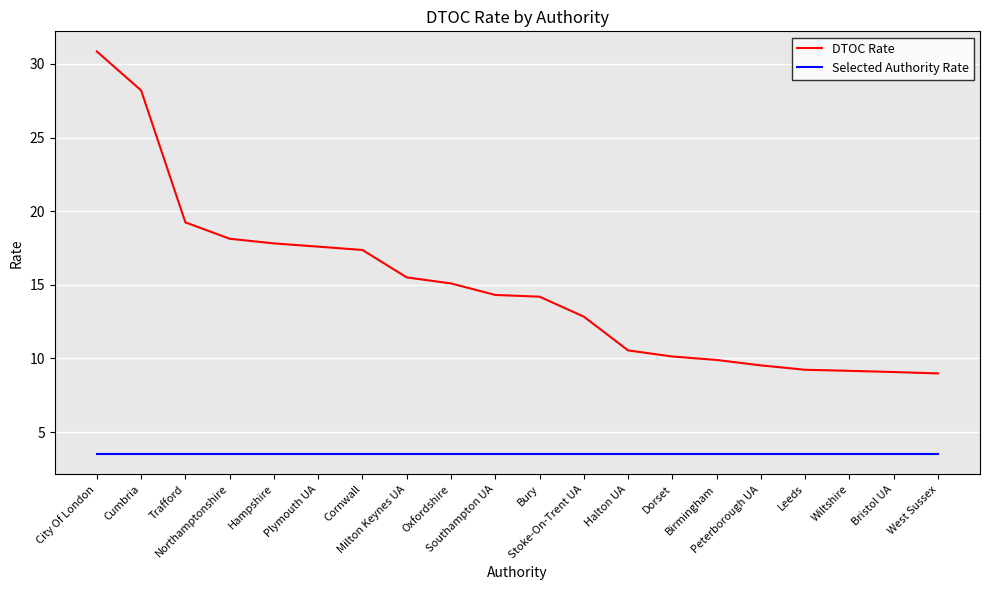

What are all the series names shown in the legend?

DTOC Rate, Selected Authority Rate